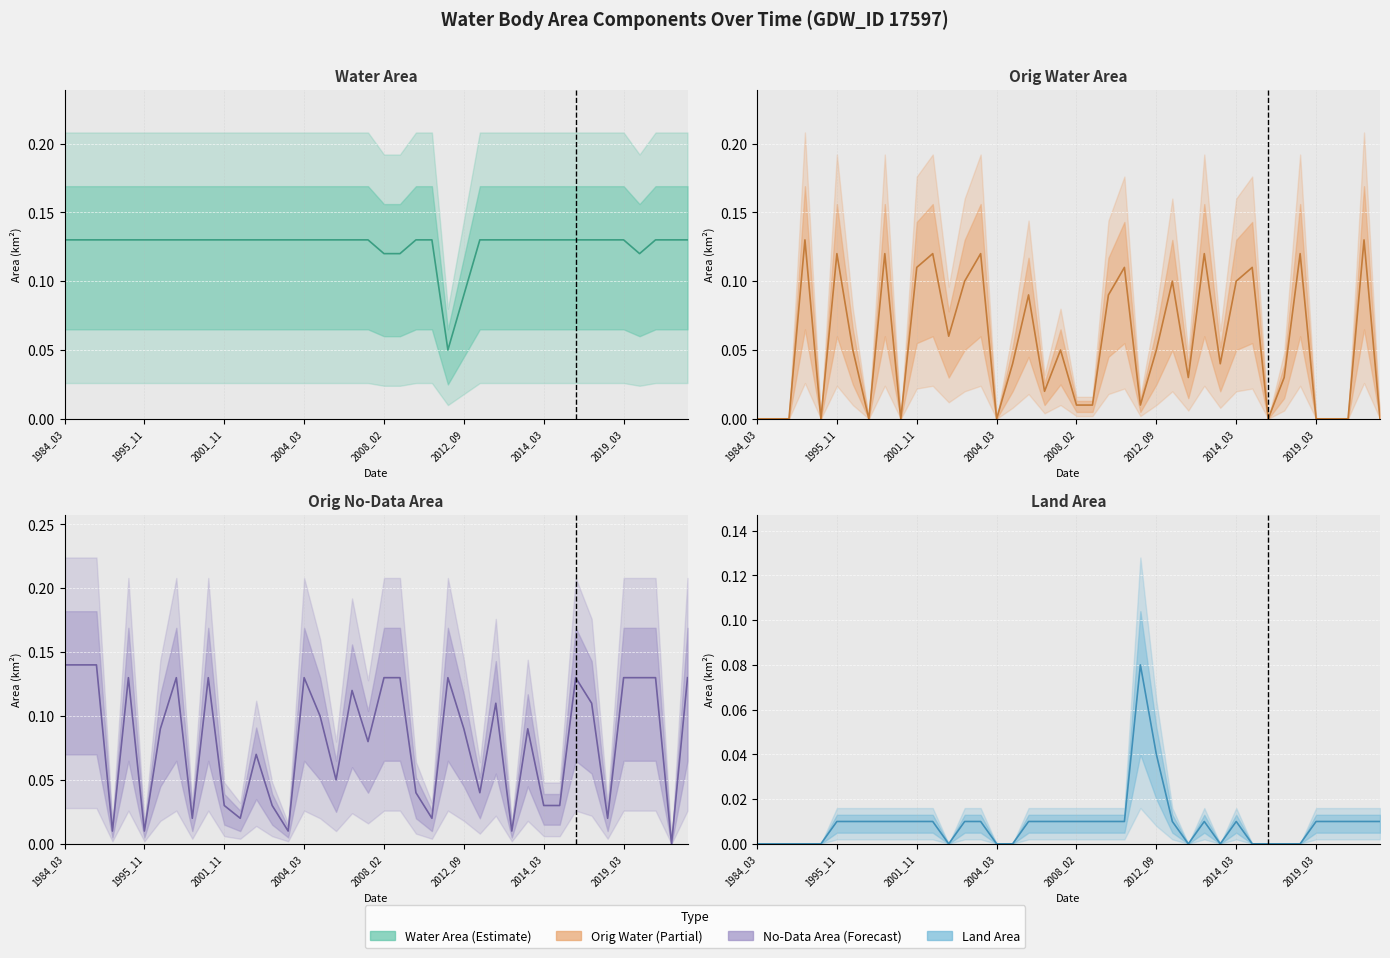

What is the total value across all series at 36?

0.3